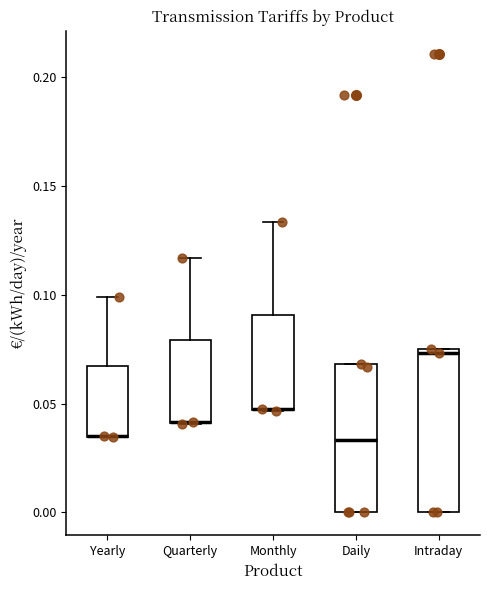

Reading left to right, transcribe this box plot: for each box, give where its median line is, the range the box spans, and where its two whiskers end, as read against the y-axis. The values are not printed on the chart, so give them approximately, as read against the axis.

Yearly: median 0.035 (drawn on the box's lower edge), box 0.035 to 0.065, whiskers 0.035 to 0.100
Quarterly: median 0.040 (drawn on the box's lower edge), box 0.040 to 0.080, whiskers 0.040 to 0.115
Monthly: median 0.050 (drawn on the box's lower edge), box 0.045 to 0.090, whiskers 0.045 to 0.135
Daily: median 0.035, box 0.000 to 0.070, whiskers 0.000 to 0.070
Intraday: median 0.075 (just below the box's upper edge), box 0.000 to 0.075, whiskers 0.000 to 0.075